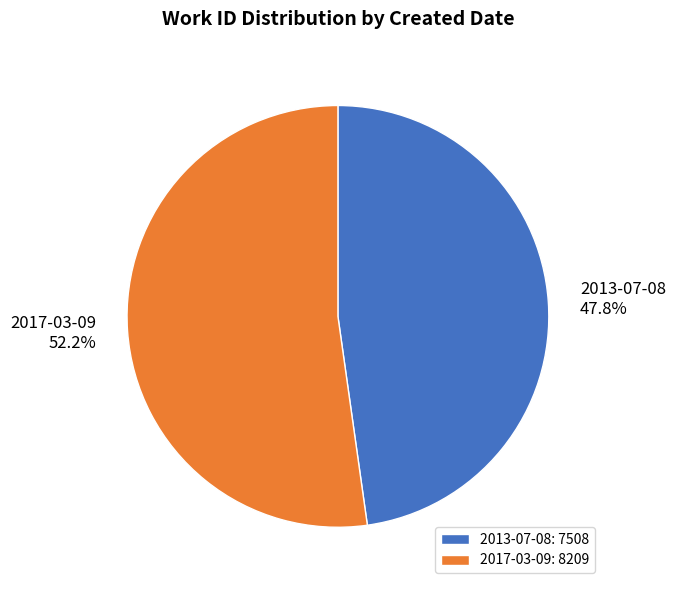

Rank the categories by value from highest to lowest.

2017-03-09, 2013-07-08